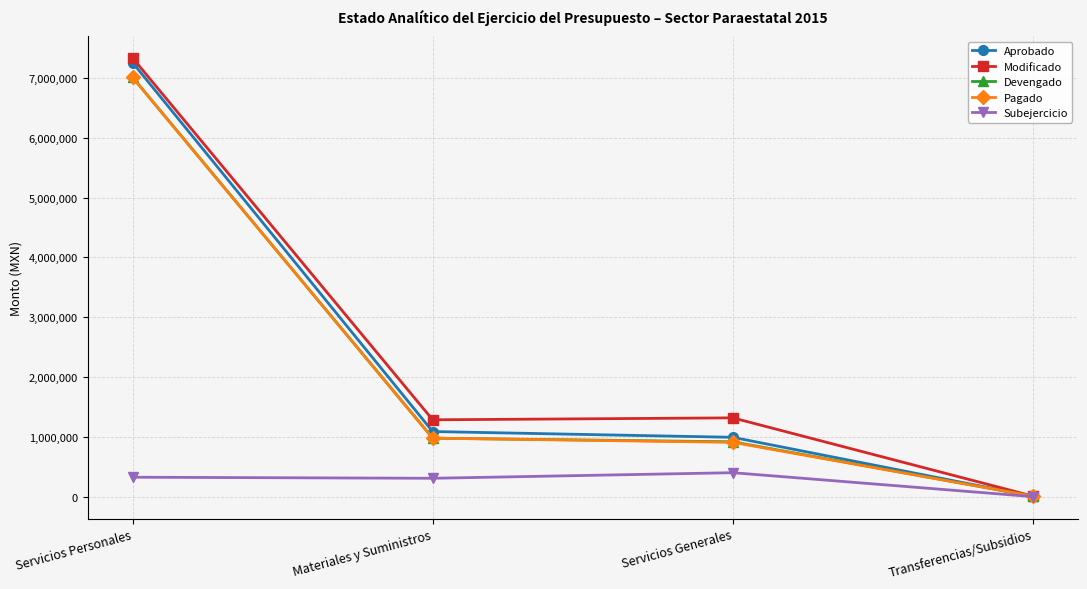

Between Servicios Personales and Transferencias/Subsidios, which series saw the biggest shift?

Modificado